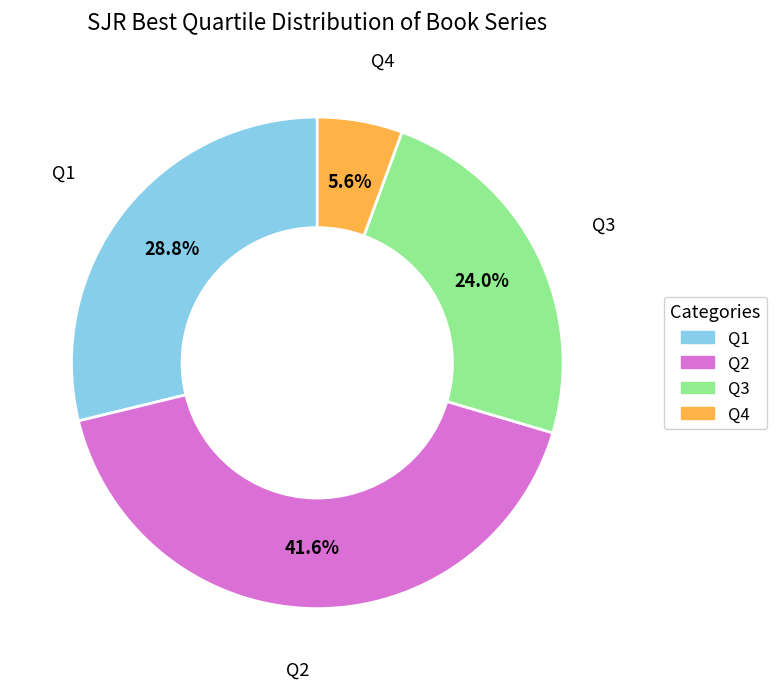

To the nearest percent, what is the combined percentage of Q2 and Q1?

70%